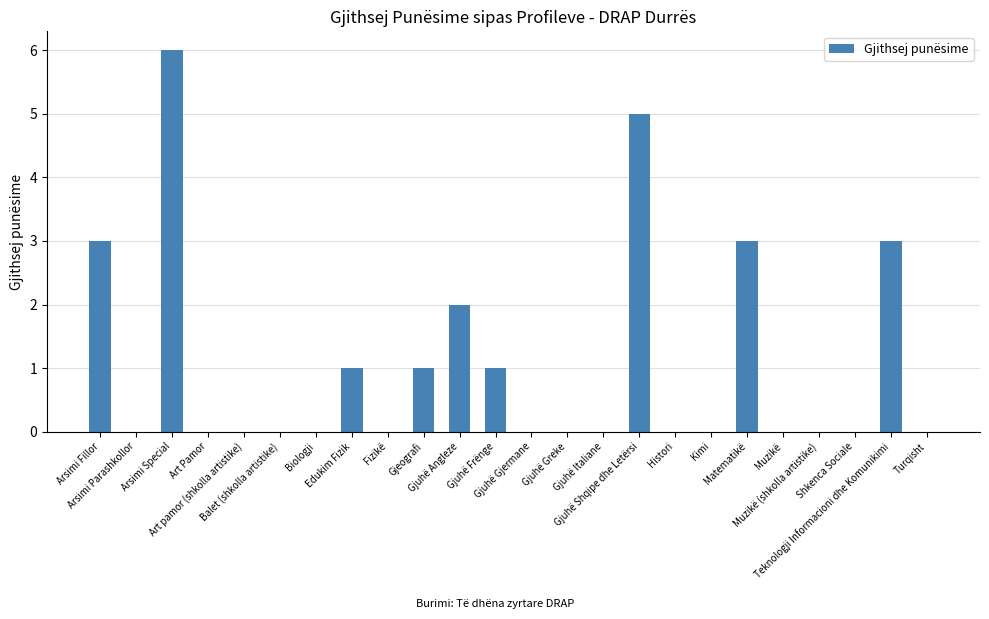

Count the values in the range 0 to 2.

19